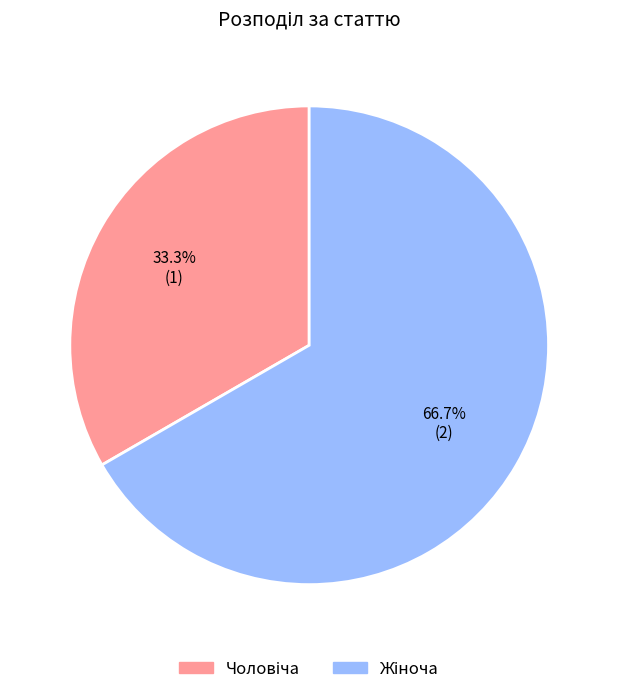

To the nearest percent, what is the difference between the largest and smallest slice percentages?

33%